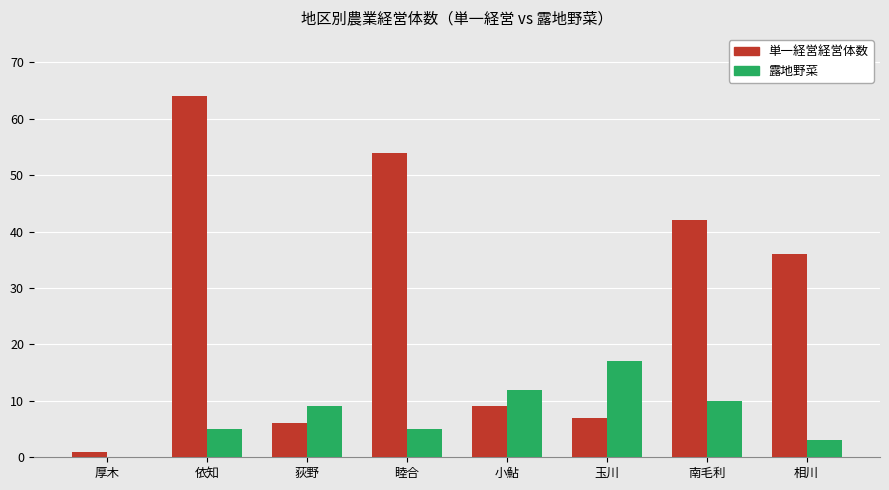

True or false: 露地野菜 has a value of 28 at 玉川.

False